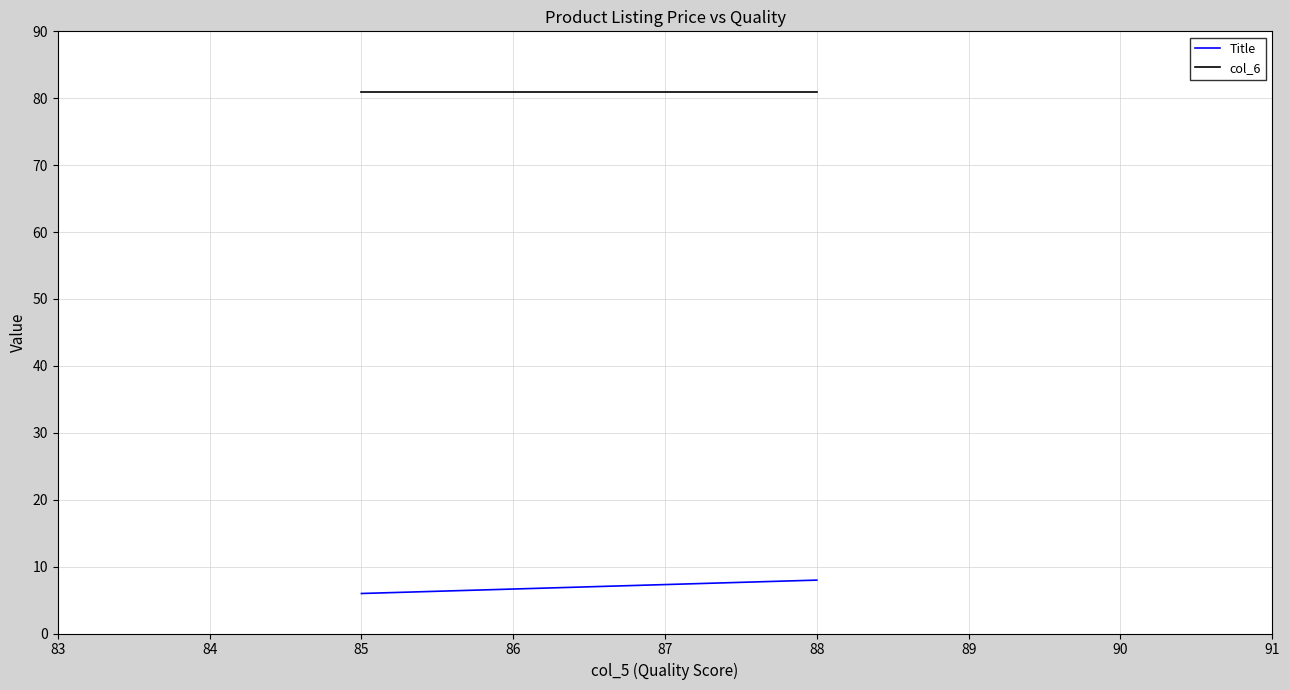

At how many categories does at least one series exceed 40?

2